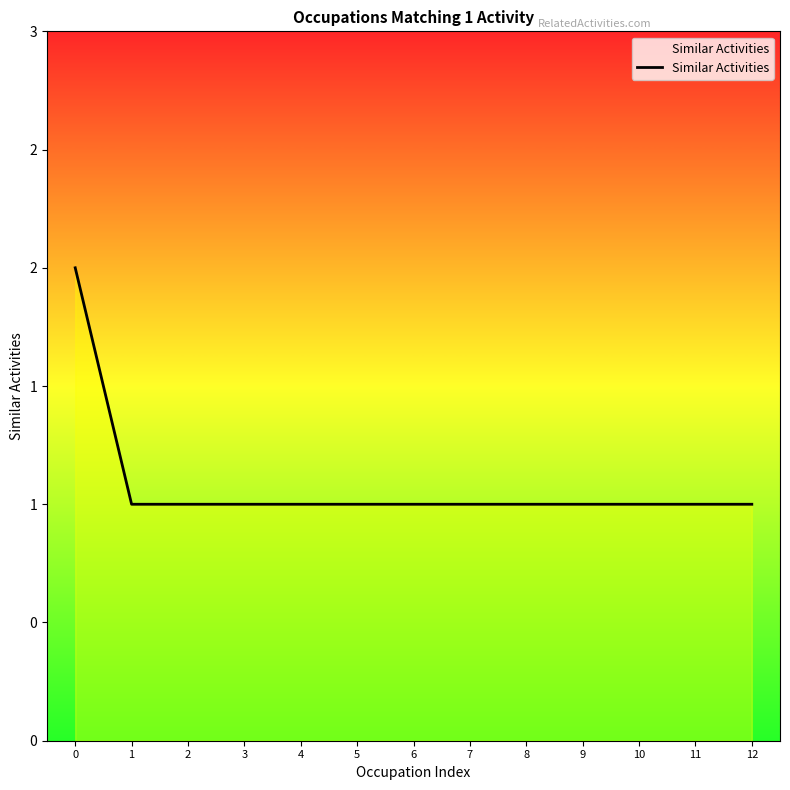

What is the change in value from 0 to 3?

-1